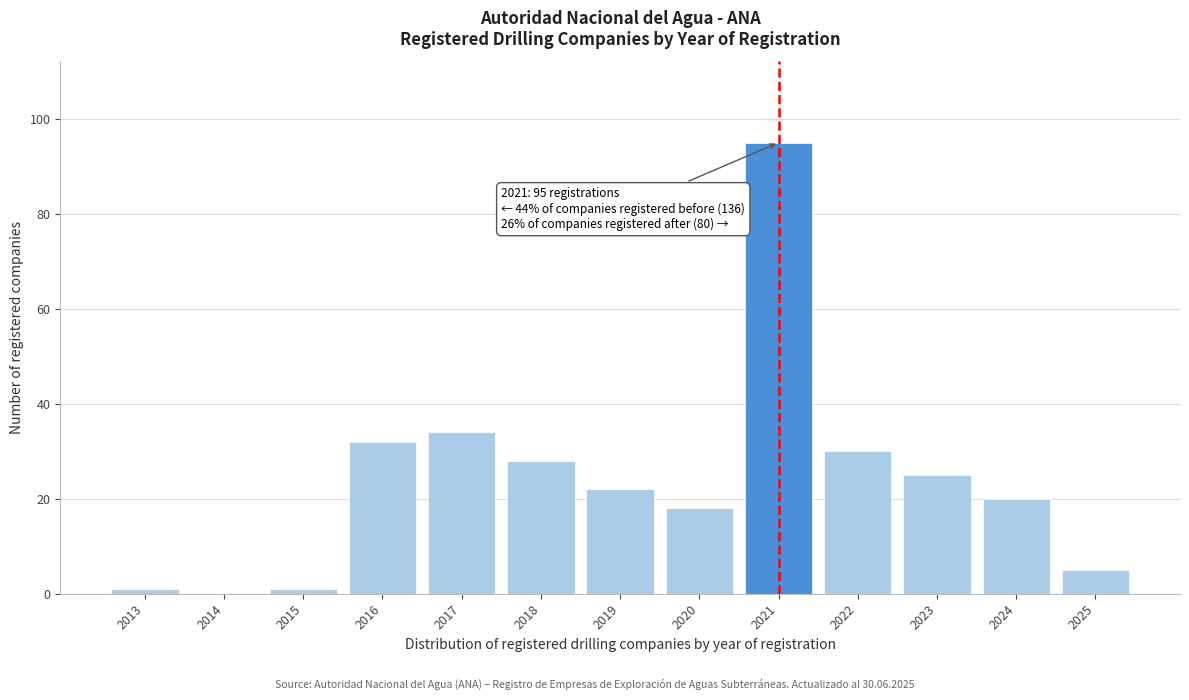

Reading left to right, transcribe all the data shown in this chart.

2013=1	2014=0	2015=1	2016=32	2017=34	2018=28	2019=22	2020=18	2021=95	2022=30	2023=25	2024=20	2025=5